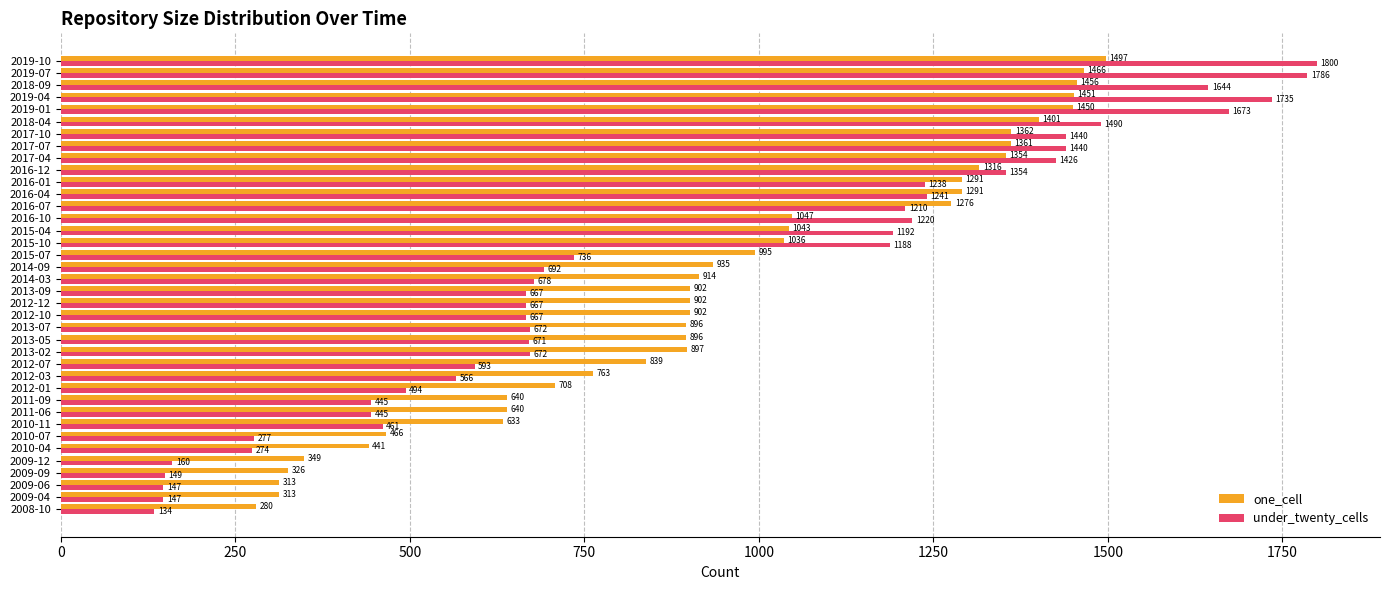

Which series has the widest spread of values?

under_twenty_cells